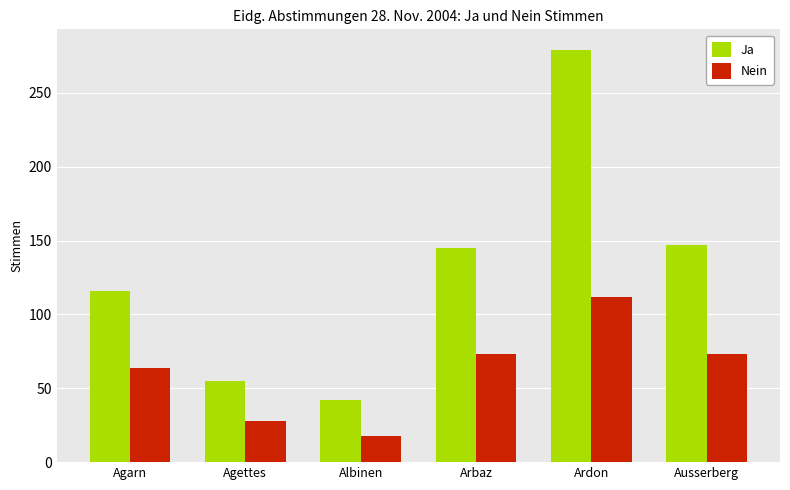

What is the approximate value of Nein at Ausserberg, to the nearest 10?

70